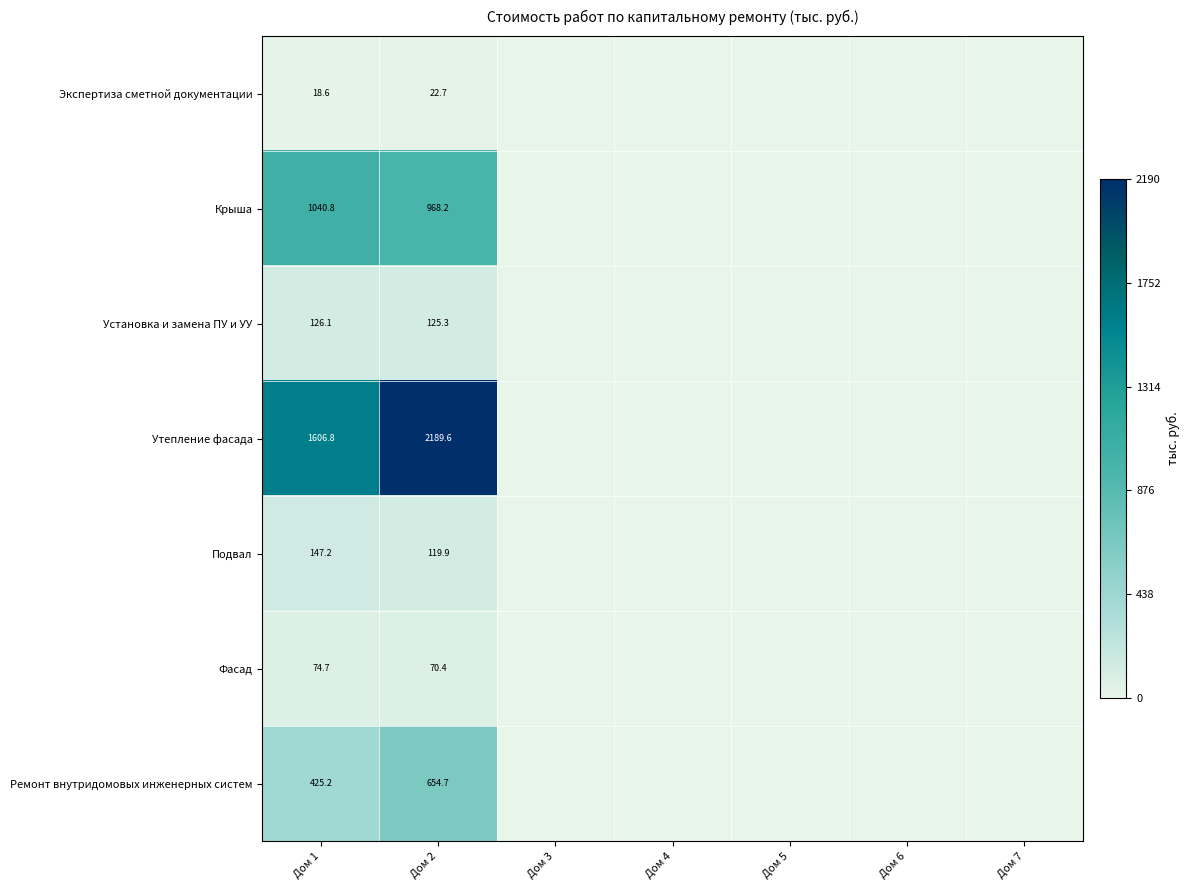

True or false: Фасад has a value of 70.4 at Дом 2.

True